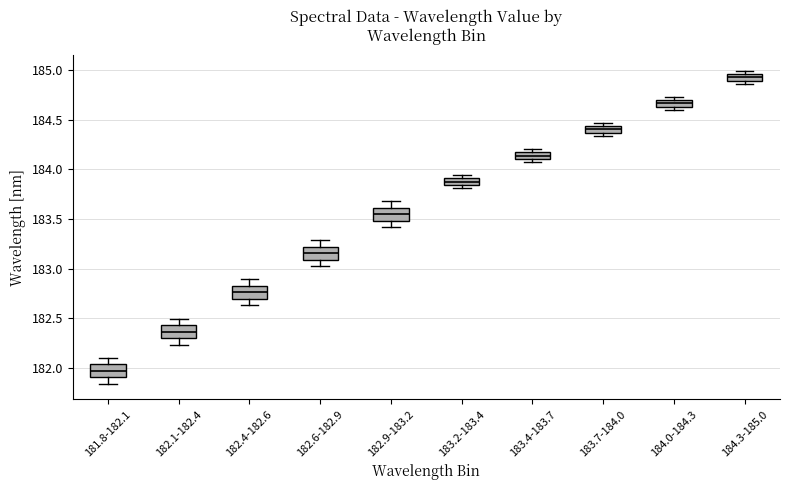

Where is the lower edge of the box for 184.3-185.0 on the y-axis? The values are not printed on the chart, so give them approximately, as read against the axis.

184.90